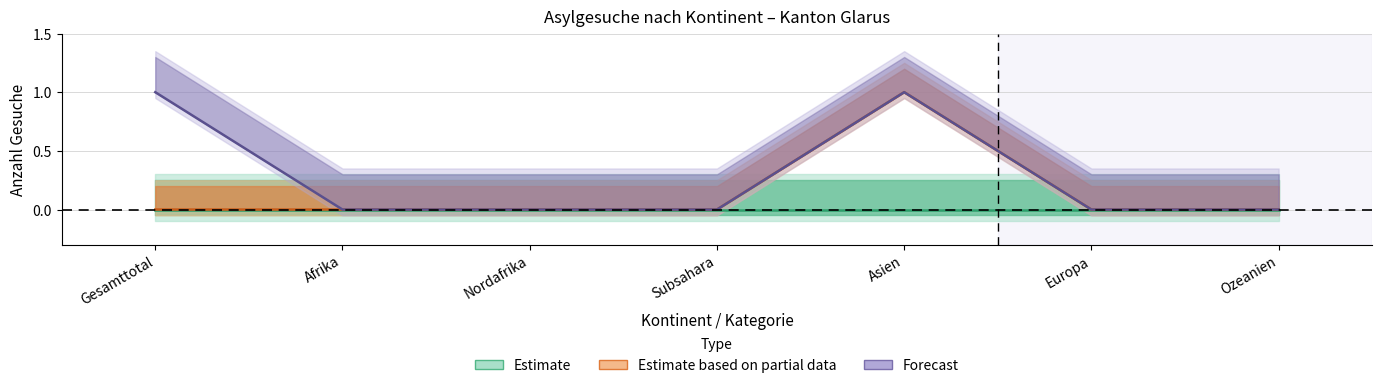

The Familien-nachzug series shows 1 at Nordafrika. True or false?

False